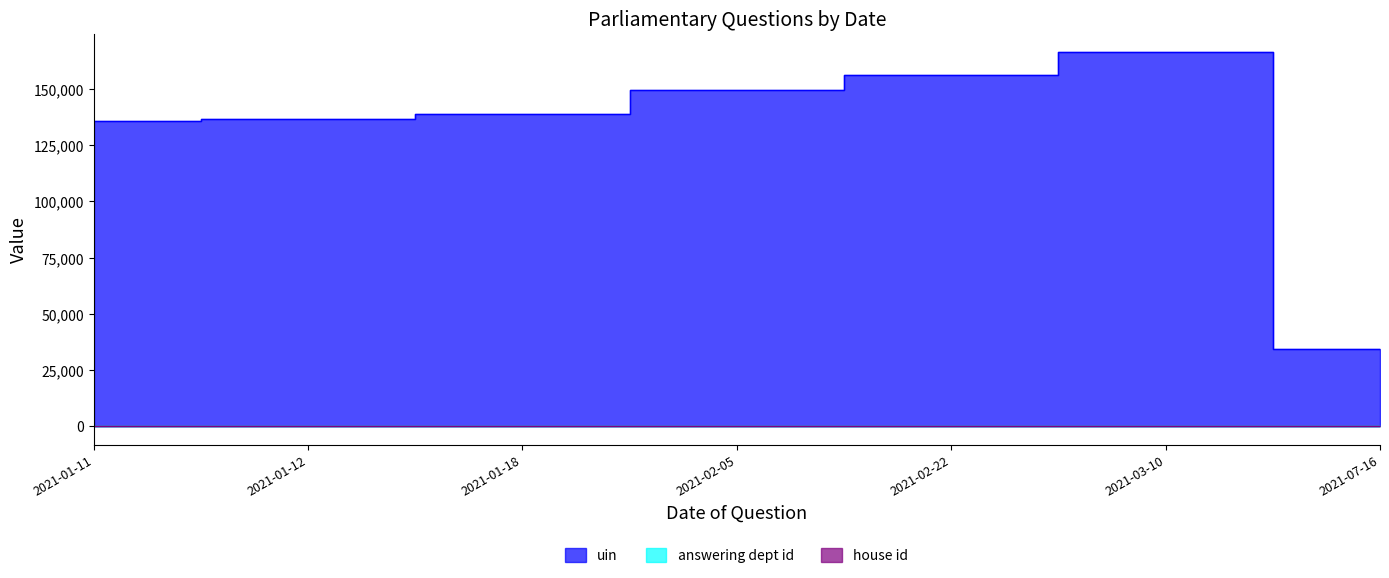

True or false: answering dept id and house id intersect in this chart.

False